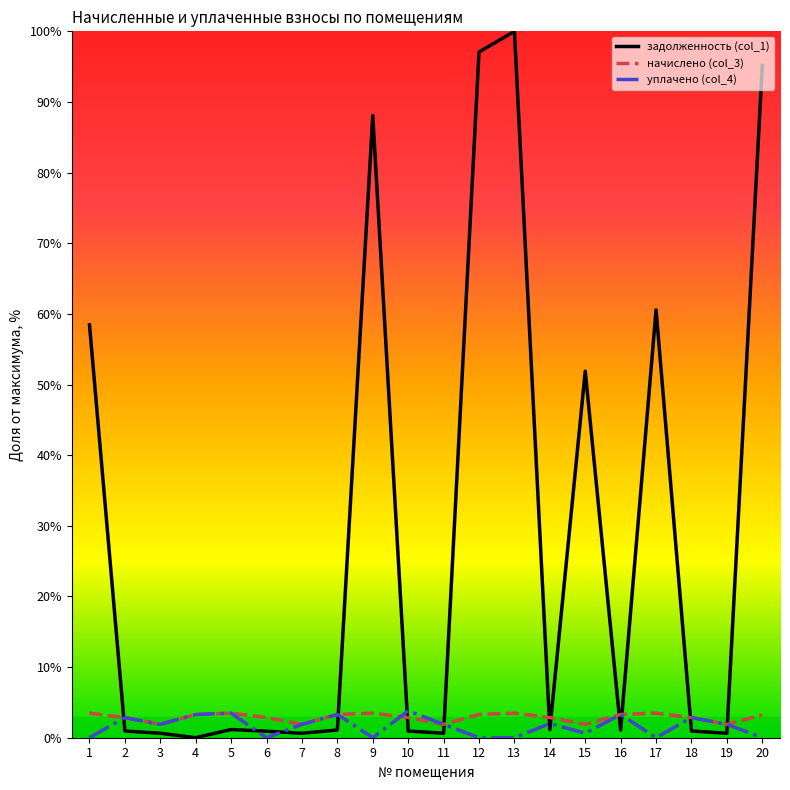

True or false: задолженность (col_1) and начислено (col_3) intersect in this chart.

True